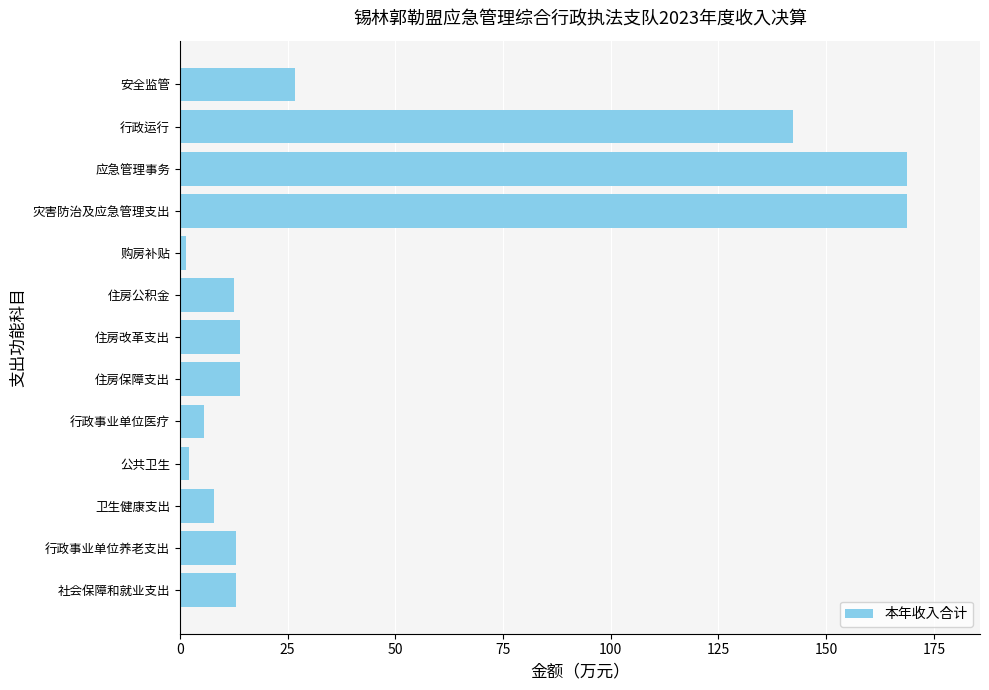

Approximately how many times larger is the value at 灾害防治及应急管理支出 compared to 行政事业单位养老支出?

12.9